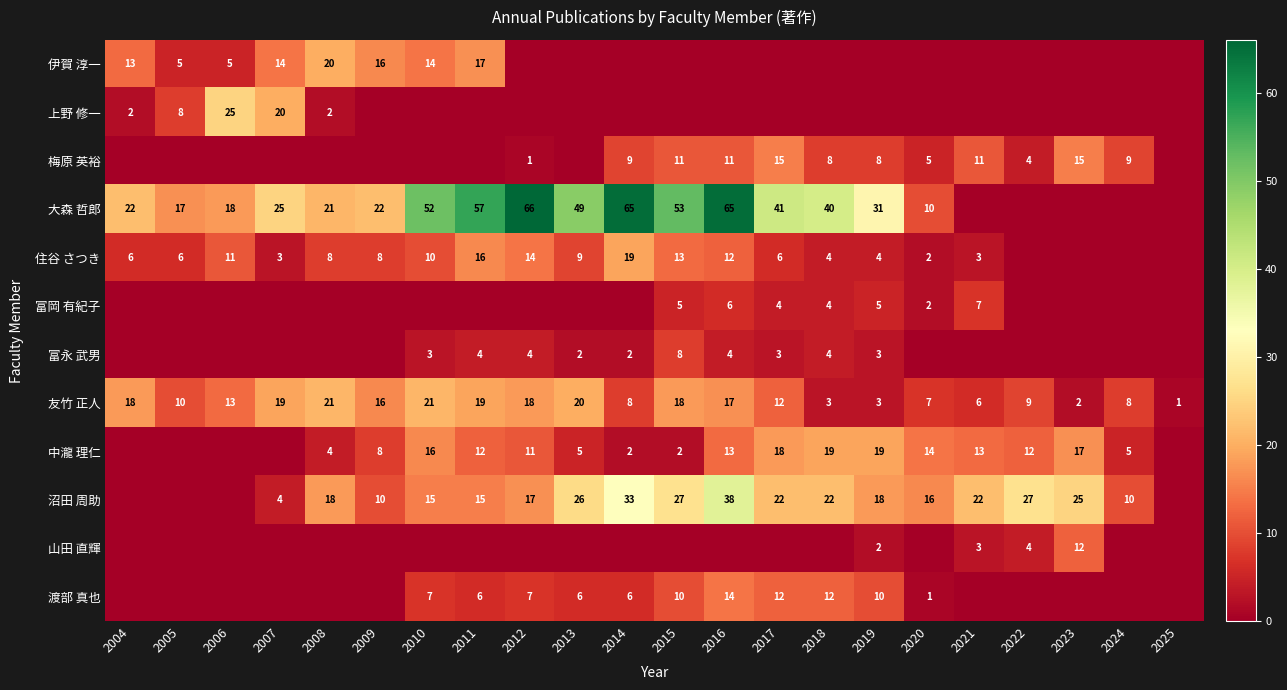

Is it true that 住谷 さつき equals 5 at 2015?

False